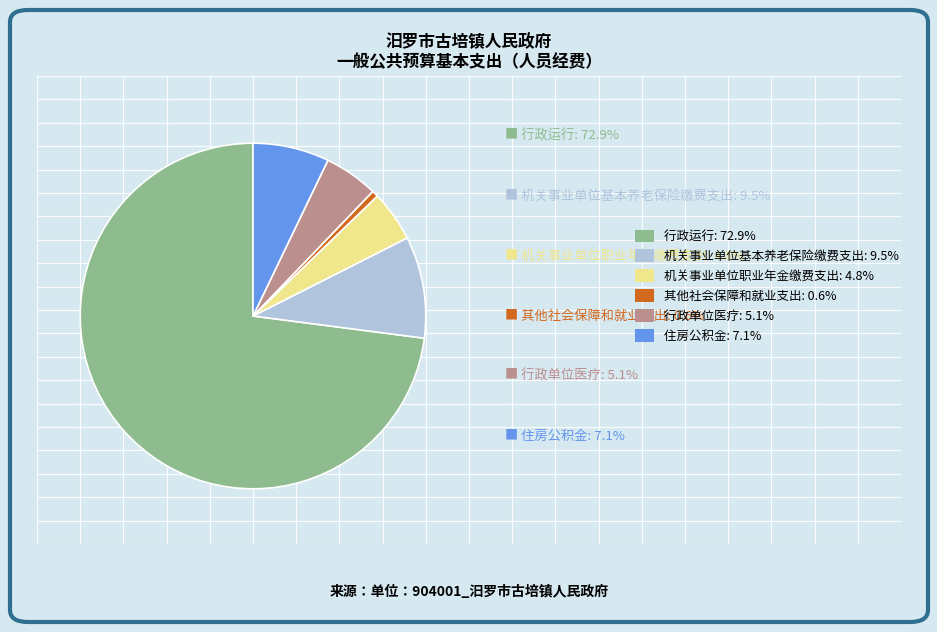

Count the number of slices in the pie.

6